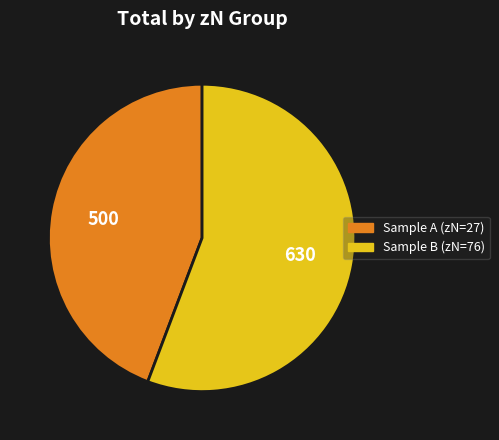

Does any single category account for the majority?

Yes